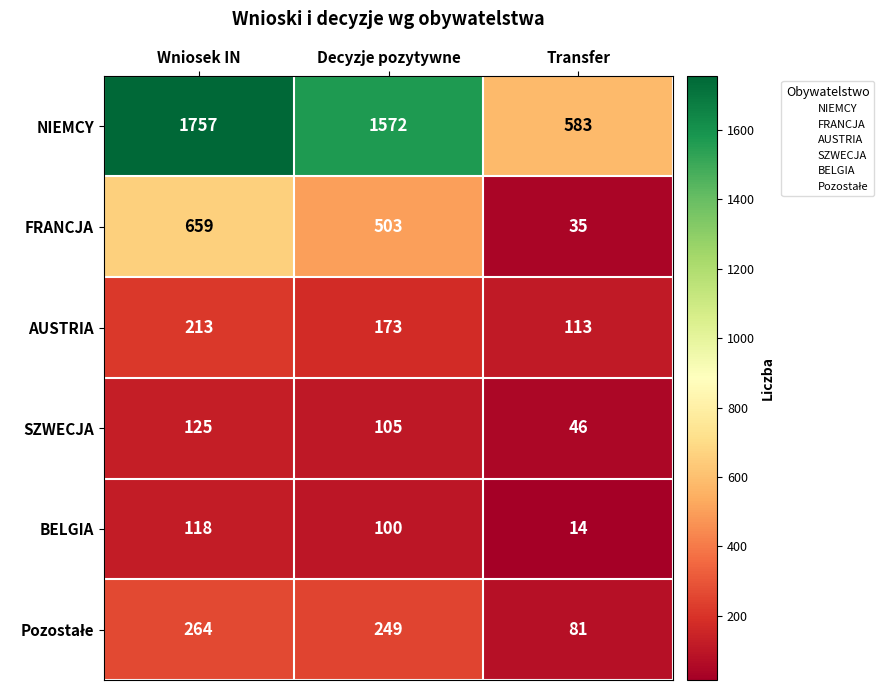

What is the difference between the maximum and minimum values in the SZWECJA series?

79